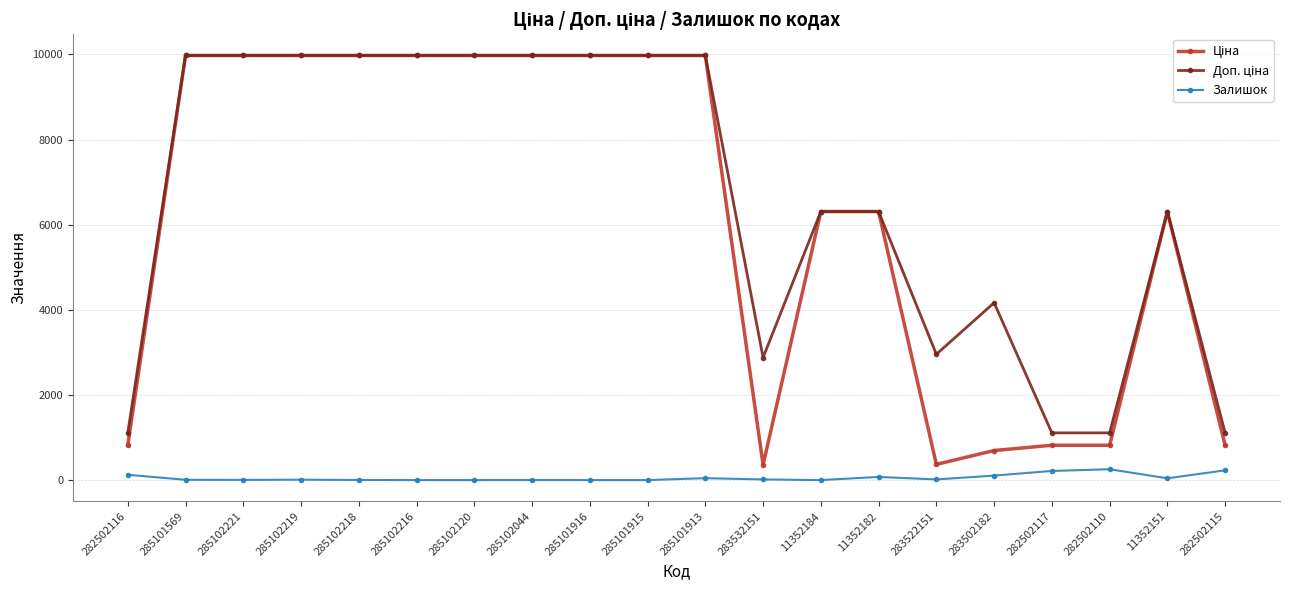

What is the difference between the highest and lowest values at 282502115?

880.2